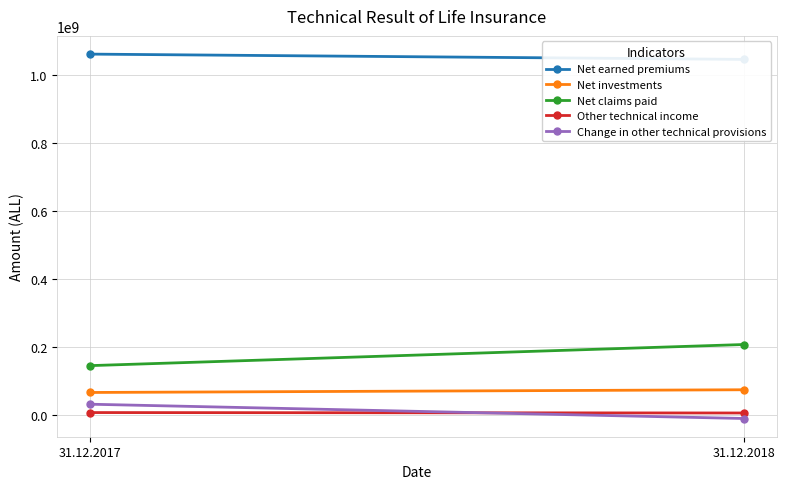

True or false: Other technical income has a value of 8176108 at 31.12.2017.

True